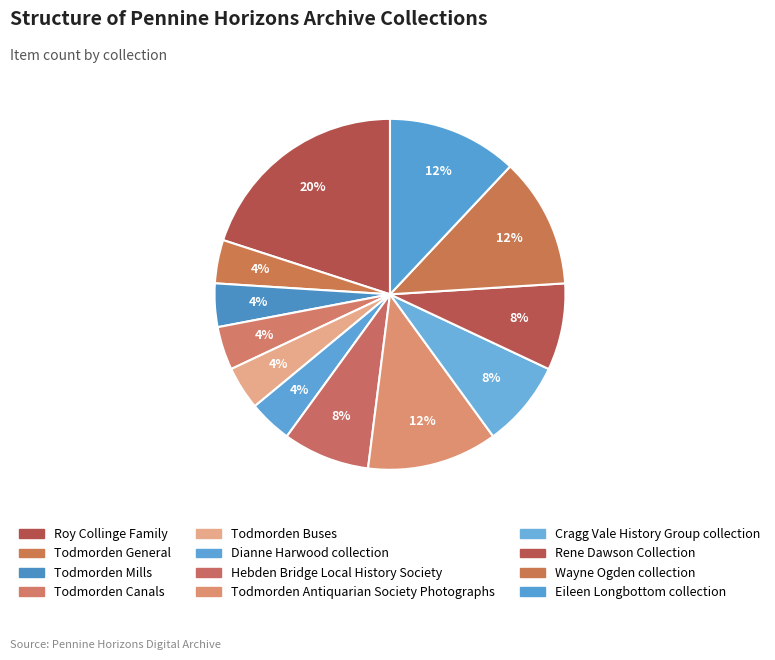

Rank the categories by value from highest to lowest.

Roy Collinge Family, Todmorden Antiquarian Society Photographs, Wayne Ogden collection, Eileen Longbottom collection, Hebden Bridge Local History Society, Cragg Vale History Group collection, Rene Dawson Collection, Todmorden General, Todmorden Mills, Todmorden Canals, Todmorden Buses, Dianne Harwood collection